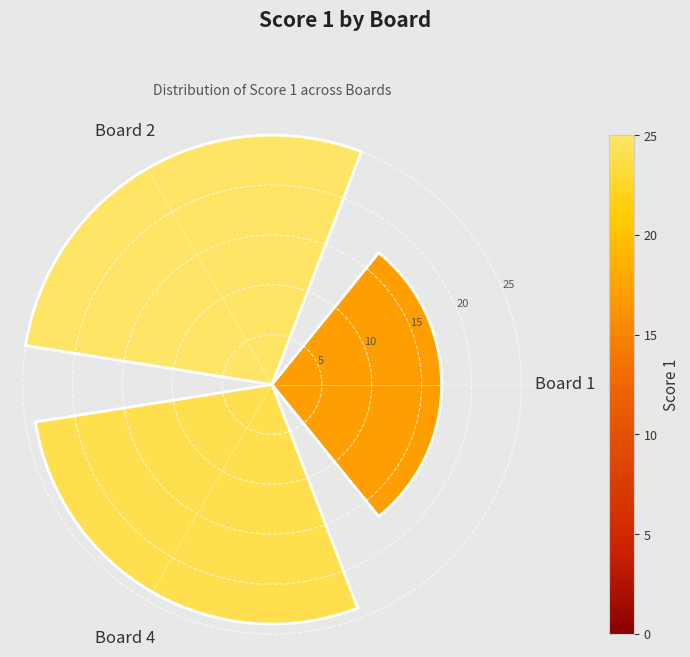

What is the greatest value displayed?

25